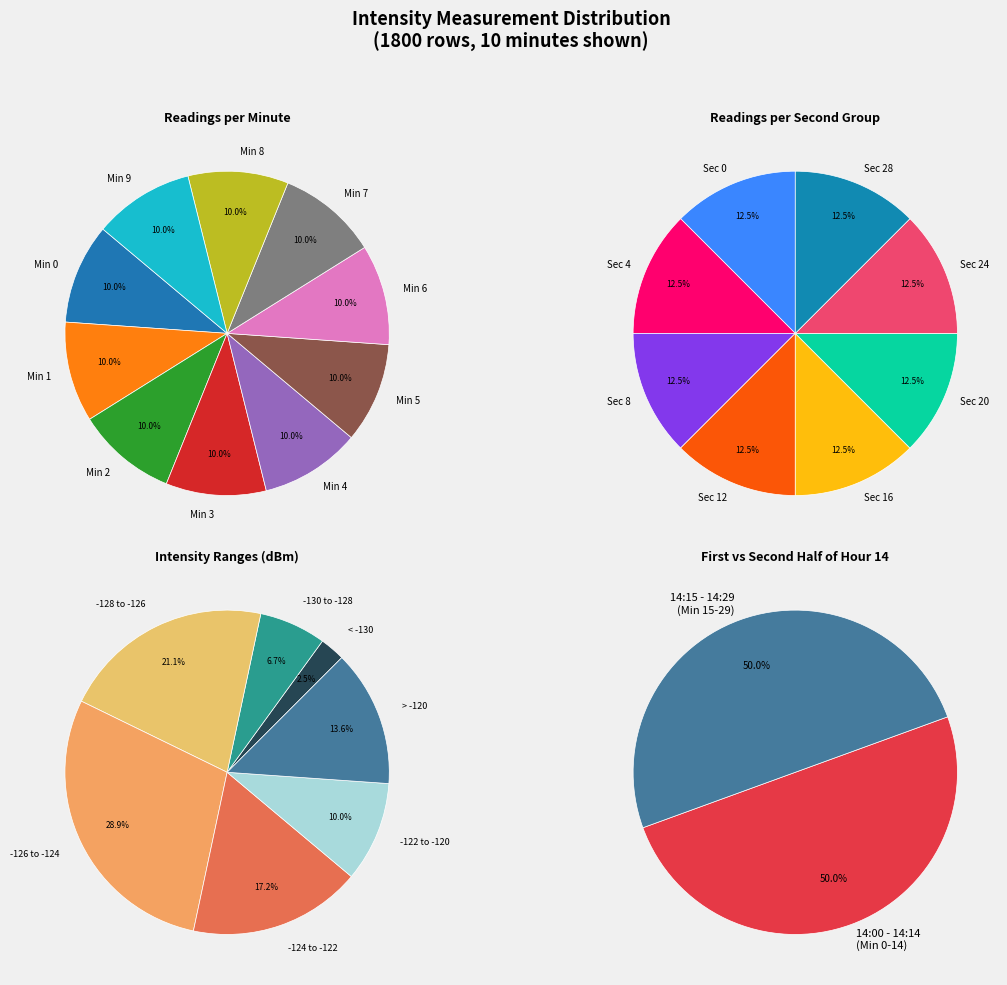

Which slice is the smallest?

Minute 1